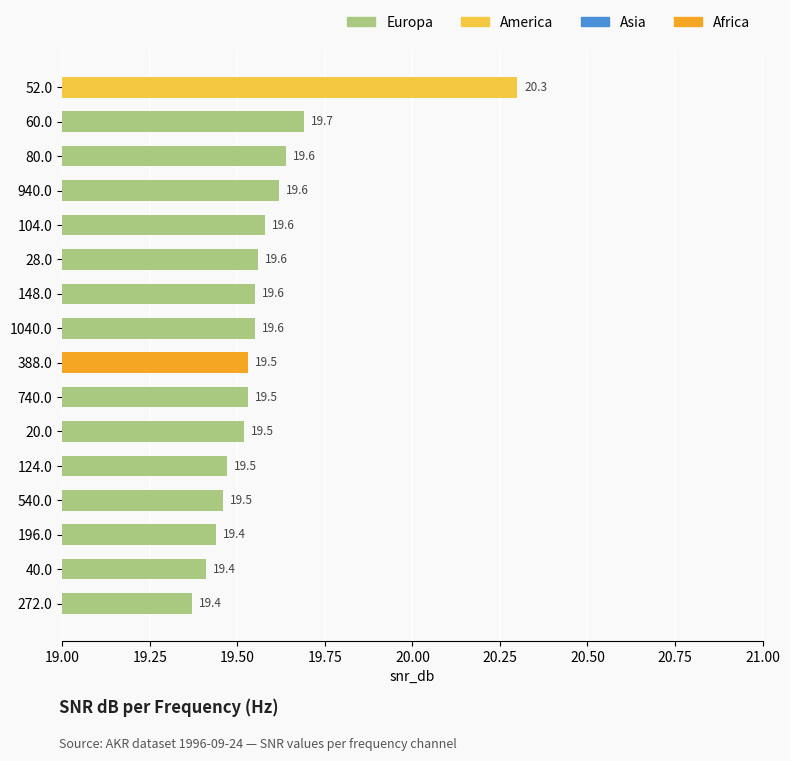

What is the label of the 11th bar from the top?

20.0